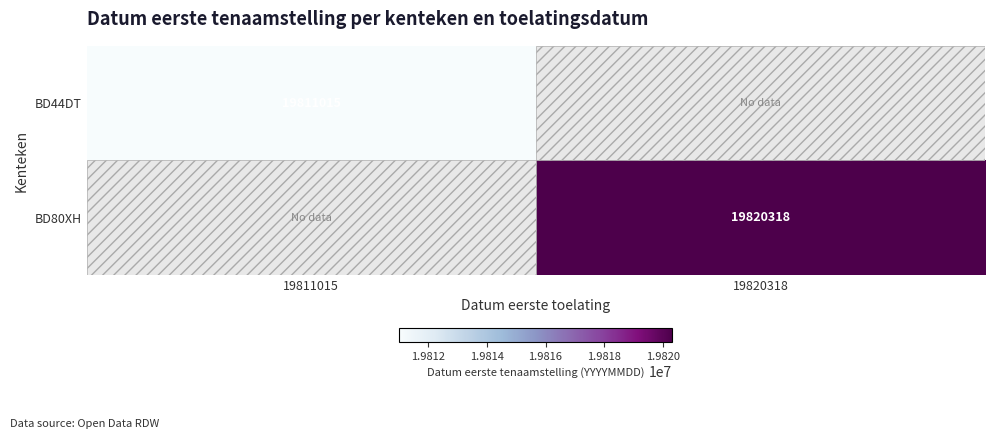

True or false: BD44DT has a value of 19811015 at 19811015.

True